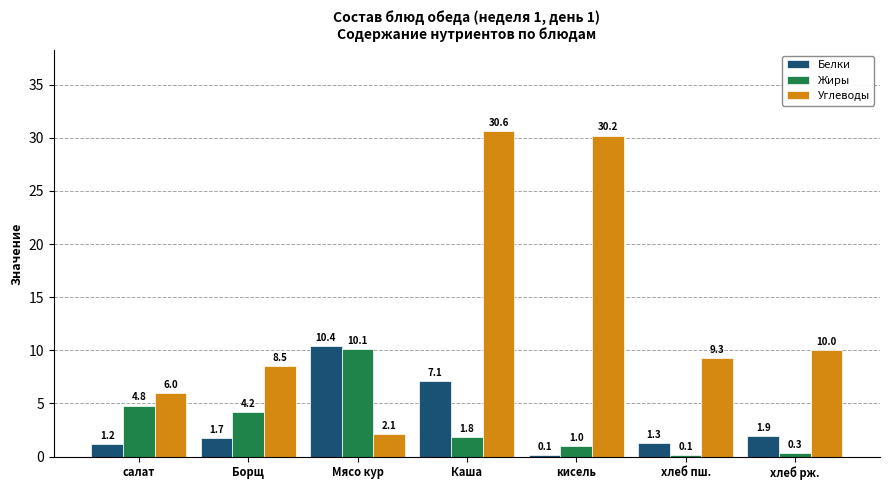

Which series has the largest total across all categories?

Углеводы